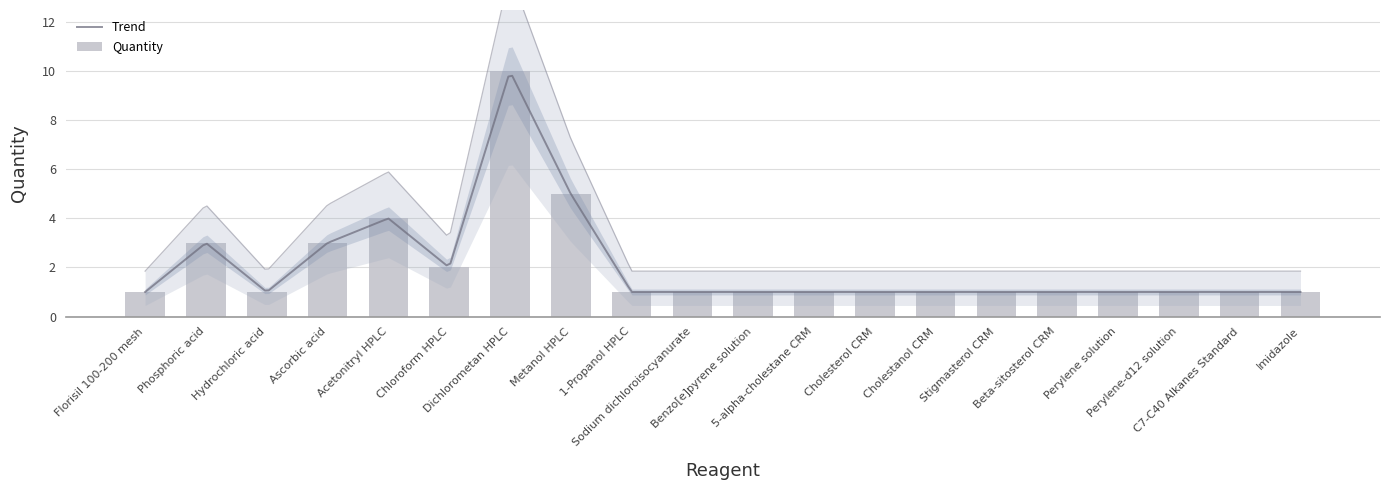

What is the difference between the values at Florisil 100-200 mesh and Phosphoric acid?

2